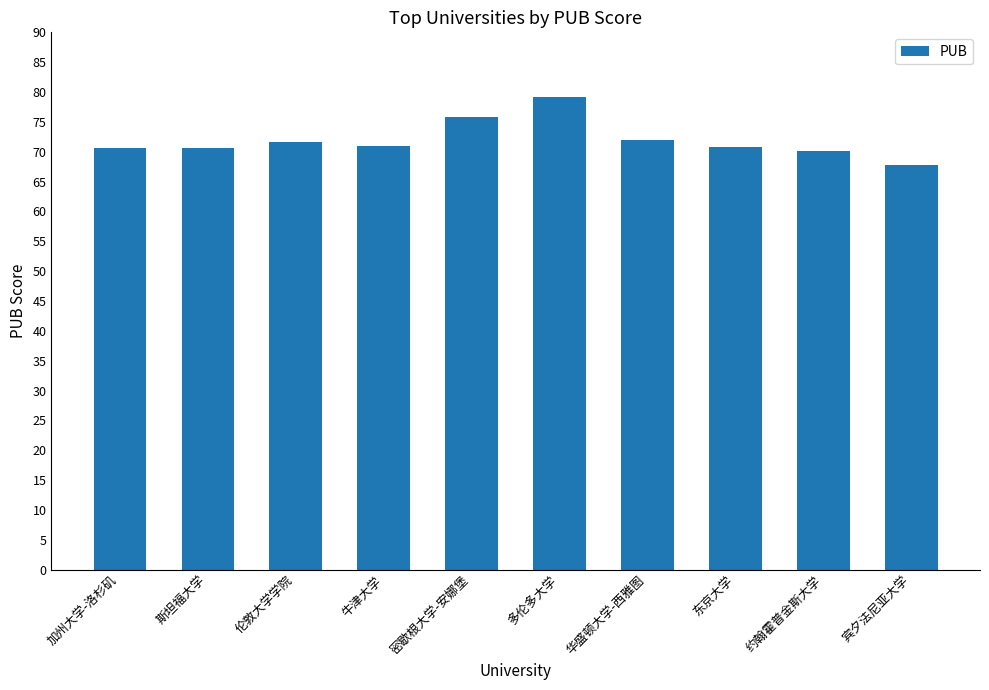

What is the average value?

72.0